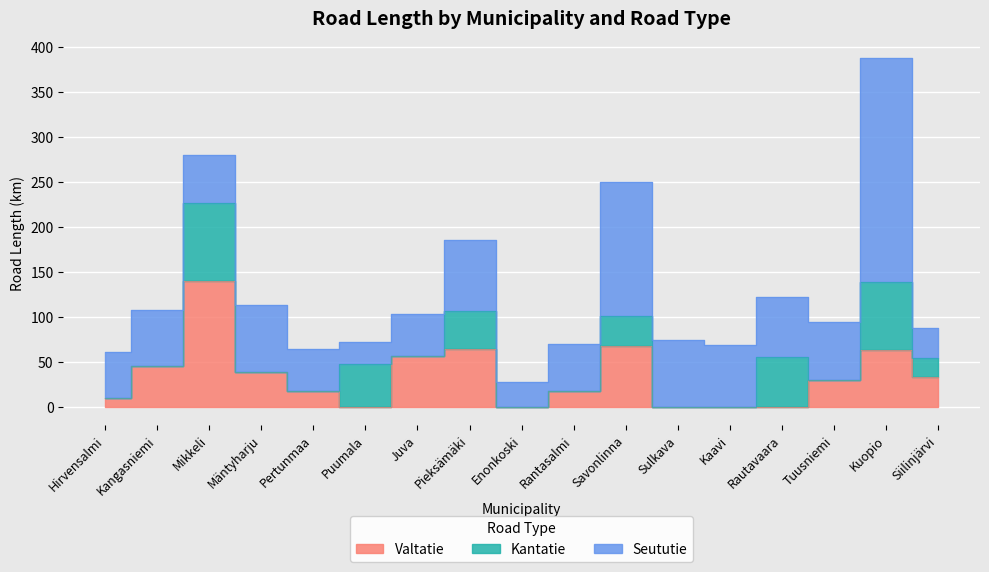

How many interior local valleys does the Seututie series have?

4